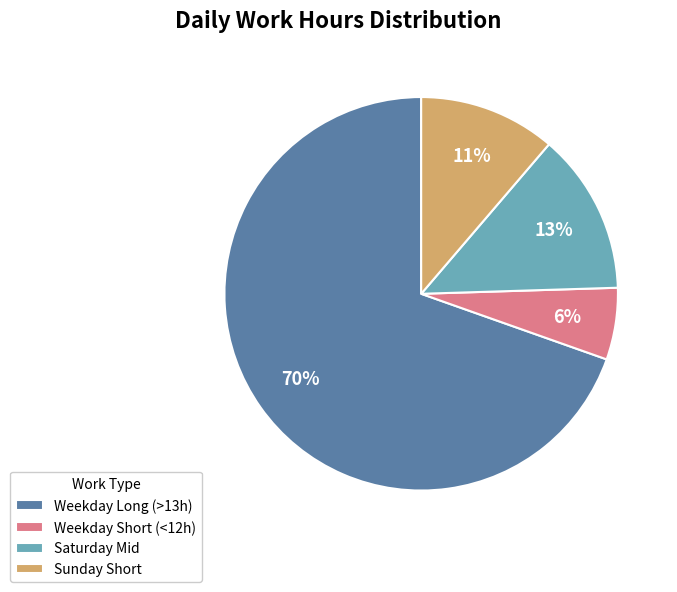

What is the smallest slice in the pie chart?

Weekday Short (<12h)